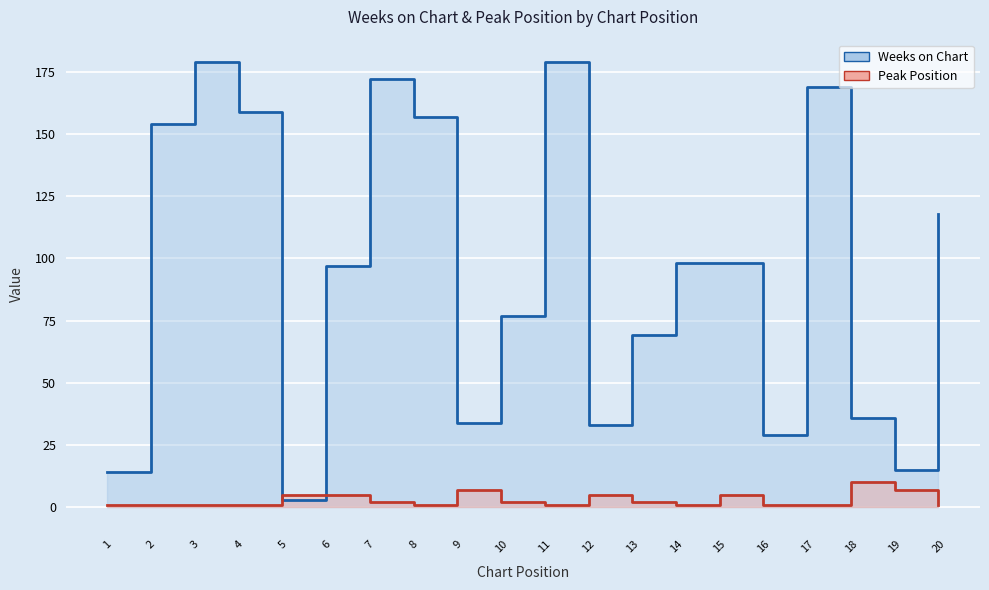

What is the value of the Weeks on Chart point at the 15th from the left?

98